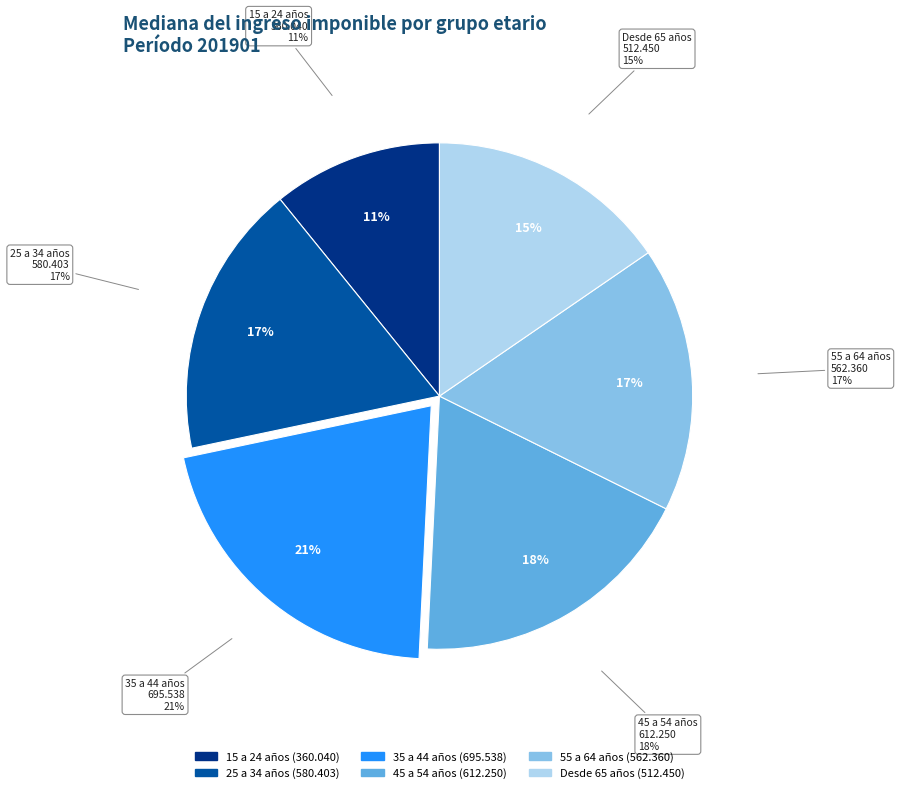

Does 25 a 34 años account for over 50% of the chart?

No